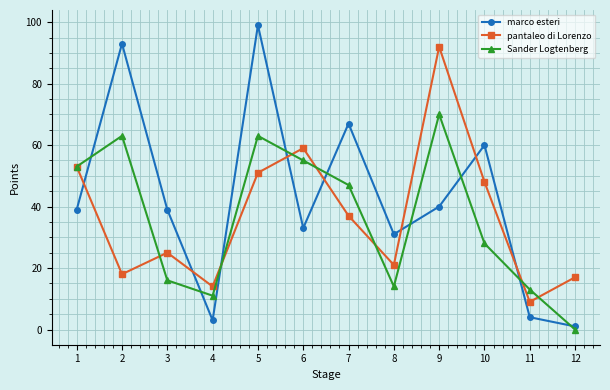

True or false: pantaleo di Lorenzo and marco esteri cross at least once.

True